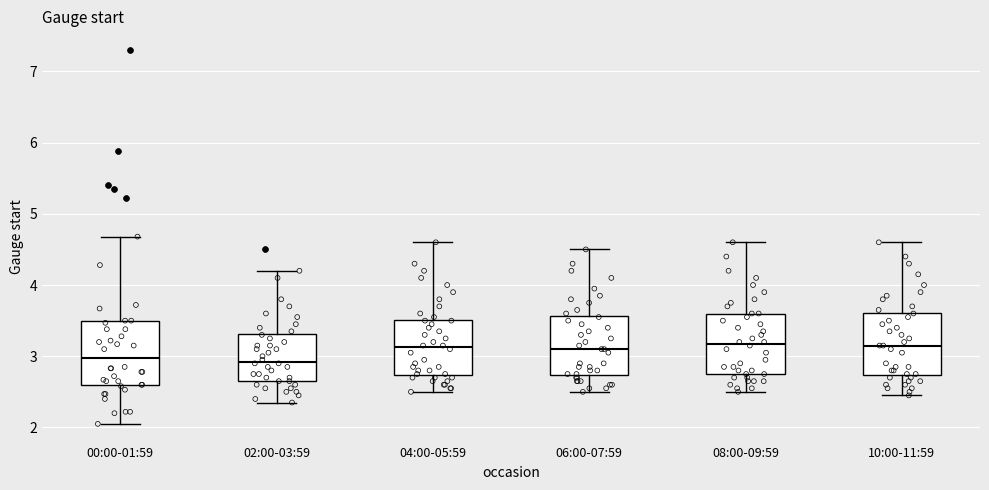

Reading left to right, transcribe this box plot: for each box, give where its median line is, the range the box spans, and where its two whiskers end, as read against the y-axis. The values are not printed on the chart, so give them approximately, as read against the axis.

00:00-01:59: median 3.0, box 2.6 to 3.5, whiskers 2.1 to 4.7
02:00-03:59: median 2.9, box 2.7 to 3.3, whiskers 2.4 to 4.2
04:00-05:59: median 3.1, box 2.7 to 3.5, whiskers 2.5 to 4.6
06:00-07:59: median 3.1, box 2.7 to 3.6, whiskers 2.5 to 4.5
08:00-09:59: median 3.2, box 2.8 to 3.6, whiskers 2.5 to 4.6
10:00-11:59: median 3.2, box 2.7 to 3.6, whiskers 2.5 to 4.6